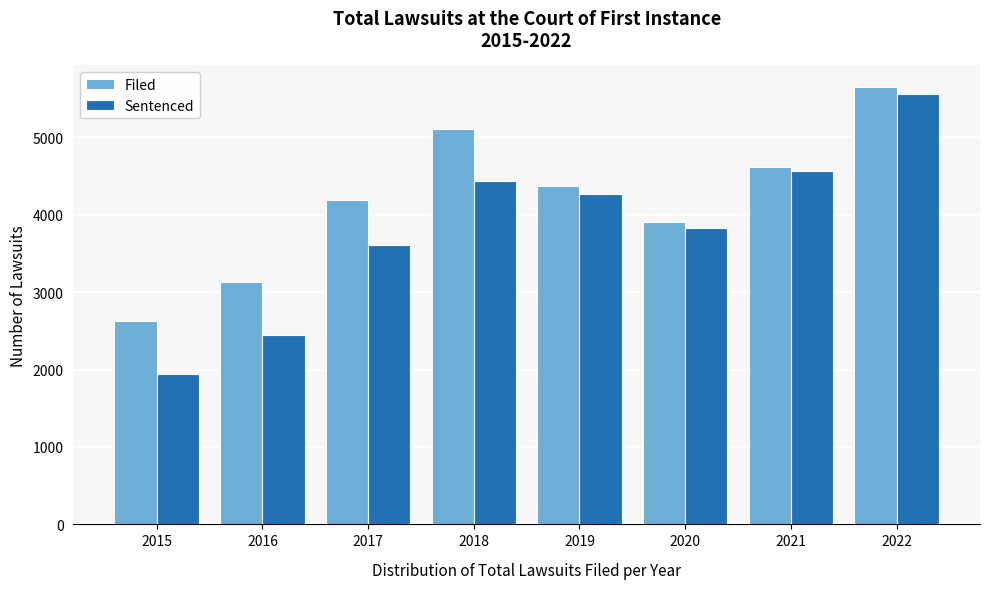

Reading left to right, what are all the values shown in this chart?

Filed: 2623	3136	4196	5106	4375	3911	4618	5646
Sentenced: 1948	2450	3606	4435	4269	3826	4565	5558